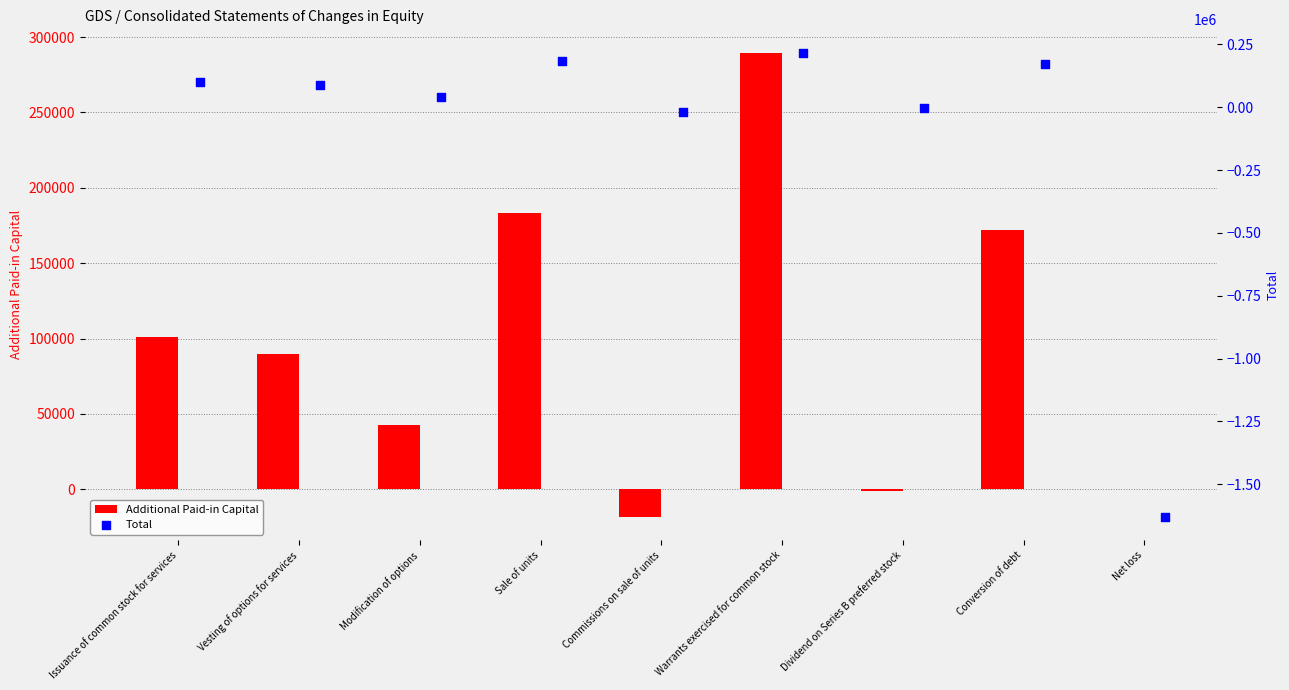

Is it true that Additional Paid-in Capital equals 56513 at Modification of options?

False